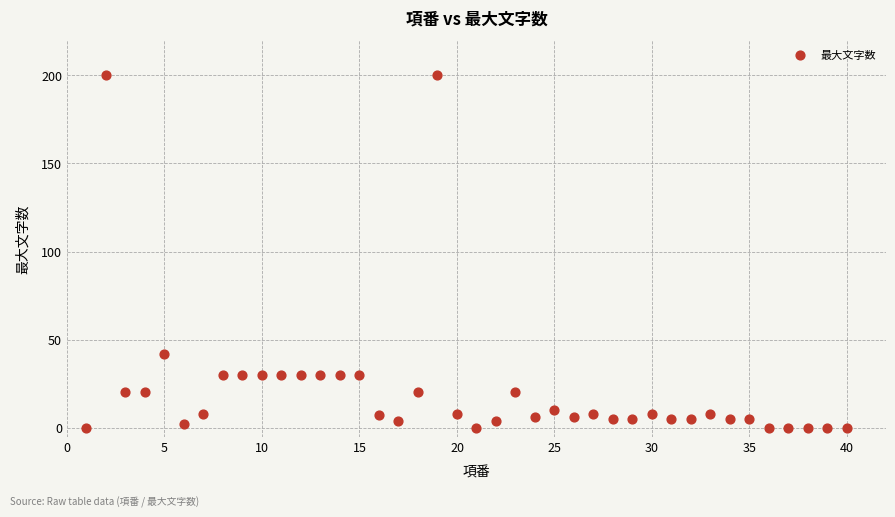

What Y value in the scatter plot is closest to 100?

42